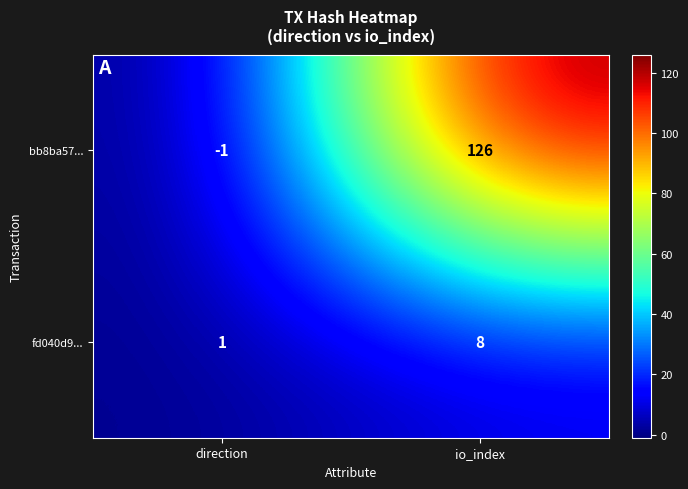

List the series in order of their overall mean, highest first.

bb8ba57..., fd040d9...